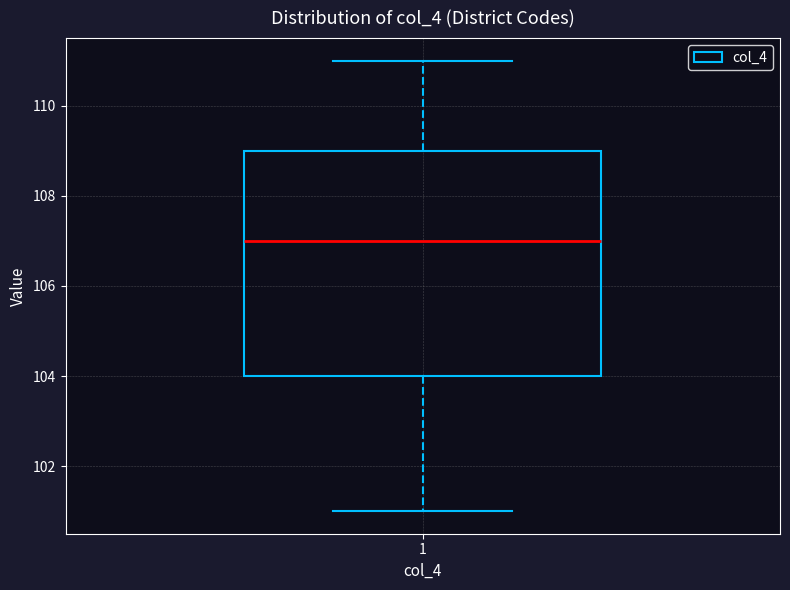

Where does the upper whisker of the box at x = 1 end on the y-axis? The values are not printed on the chart, so give them approximately, as read against the axis.

111